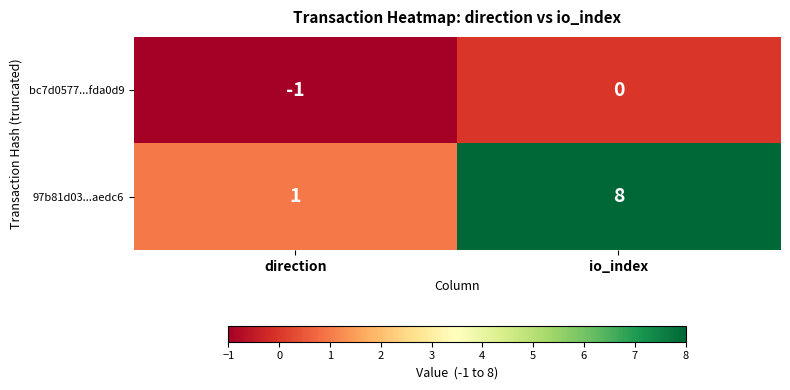

Read the 97b81d03...aedc6 value at io_index.

8